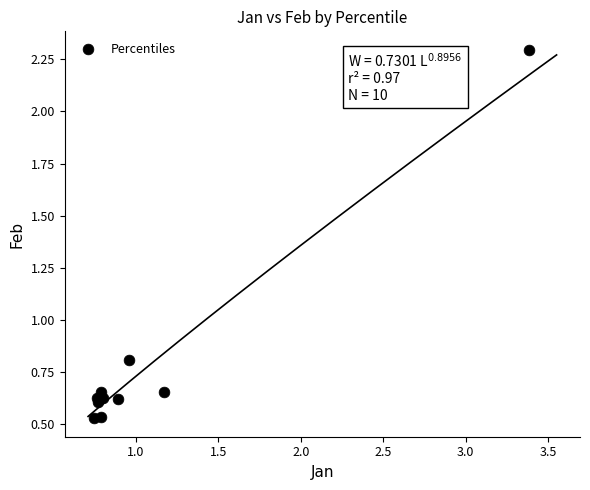

What Y value in the scatter plot is closest to 1?

0.8